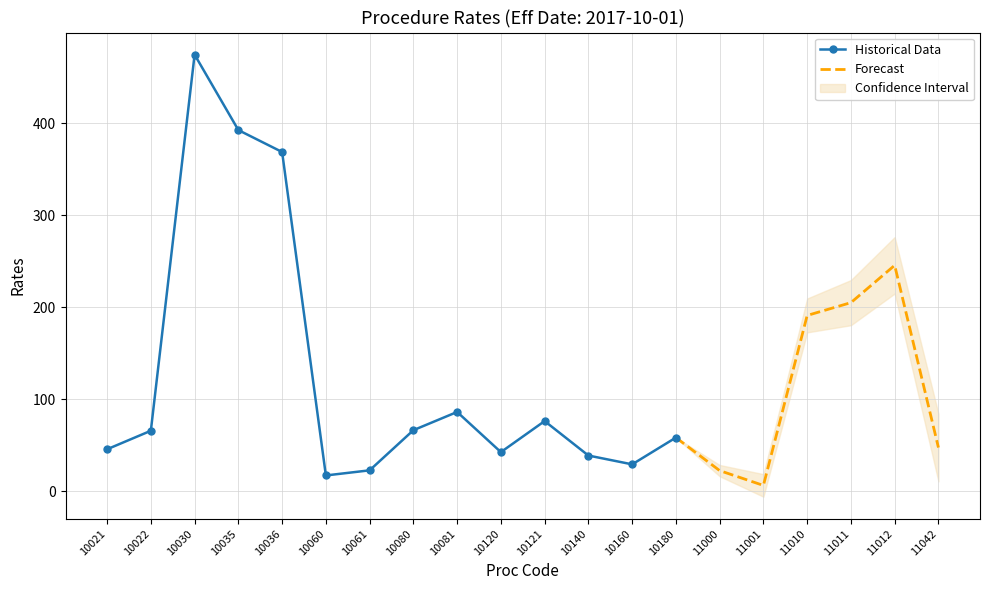

Rank the categories by value from highest to lowest.

10030, 10035, 10036, 11012, 11011, 11010, 10081, 10121, 10080, 10022, 10180, 11042, 10021, 10120, 10140, 10160, 10061, 11000, 10060, 11001